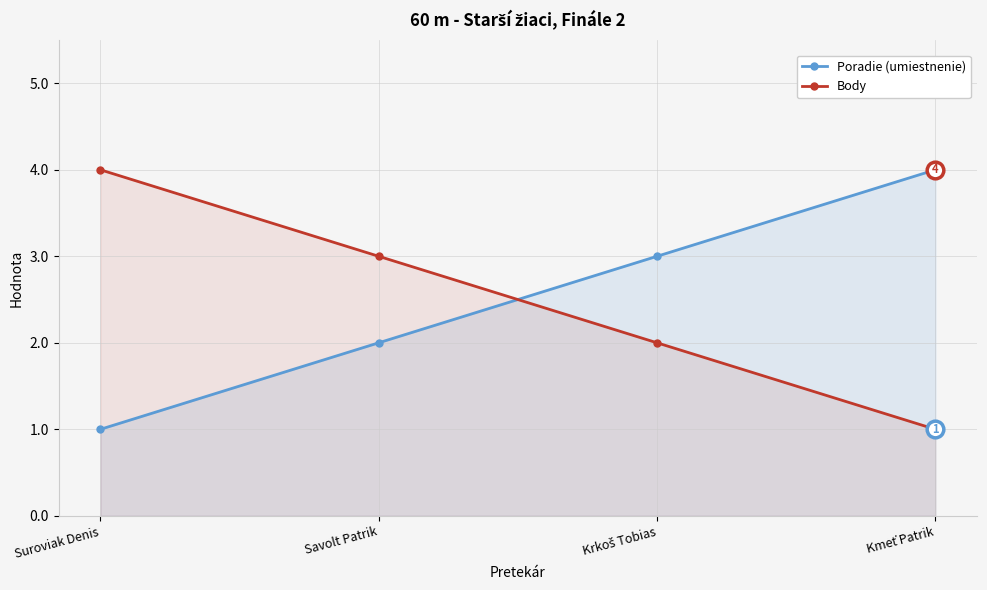

What is the difference between the second highest and second lowest values in the Body series?

1